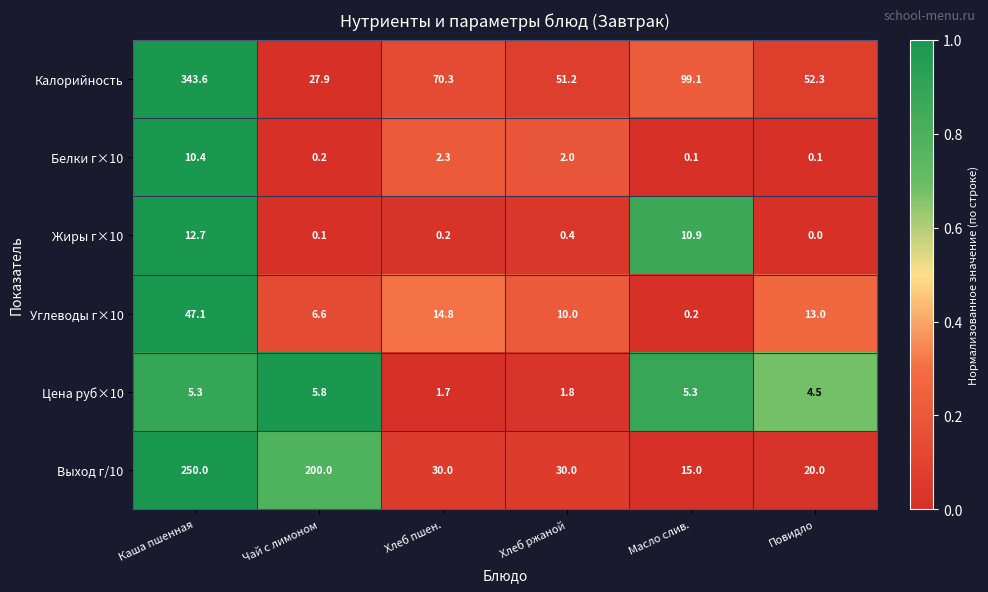

Which label corresponds to the largest value in the chart?

Каша пшенная